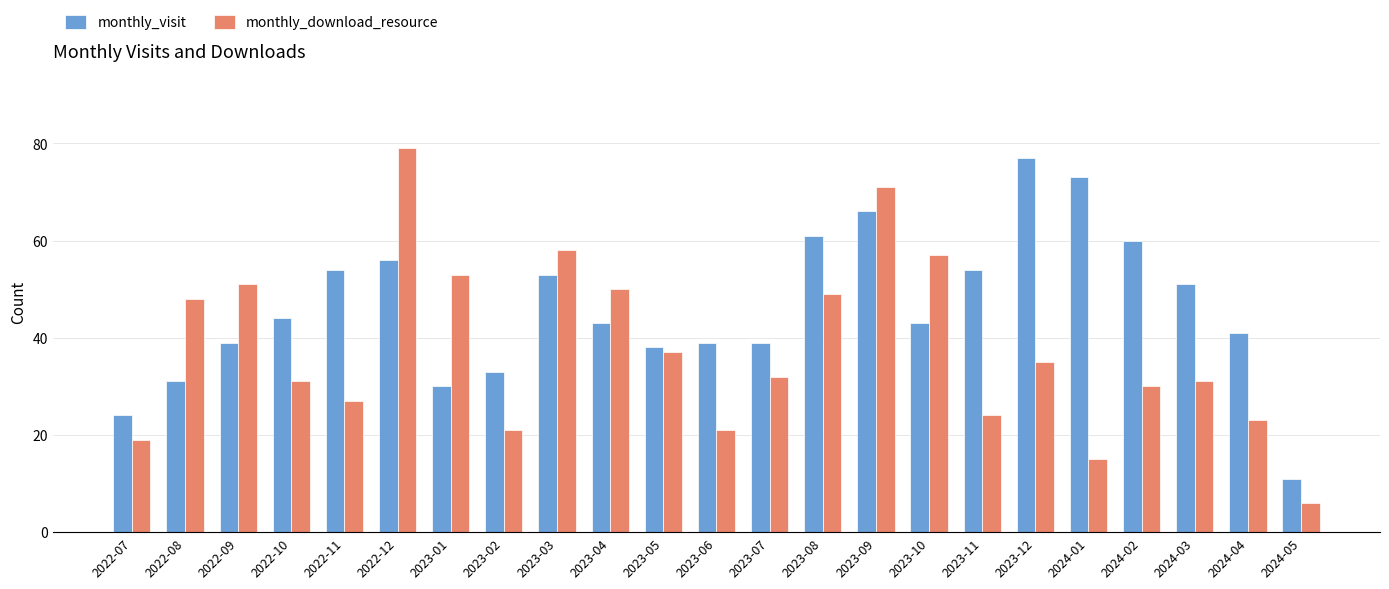

List the series in order of their overall mean, highest first.

monthly_visit, monthly_download_resource